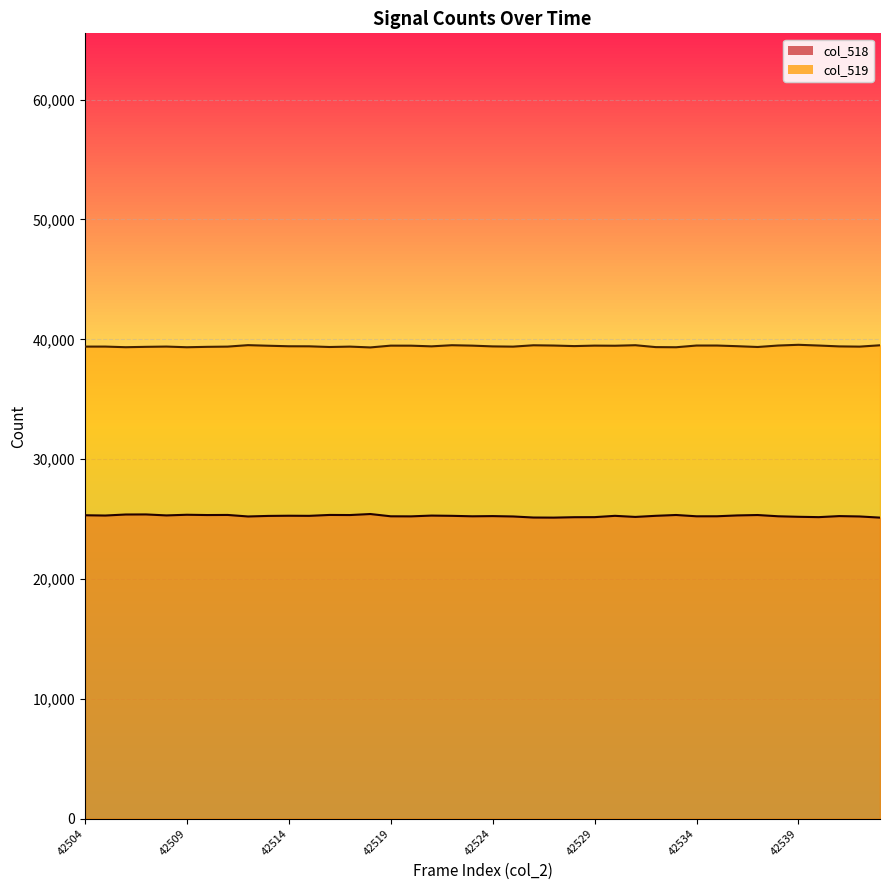

True or false: col_519 and col_518 cross at least once.

False